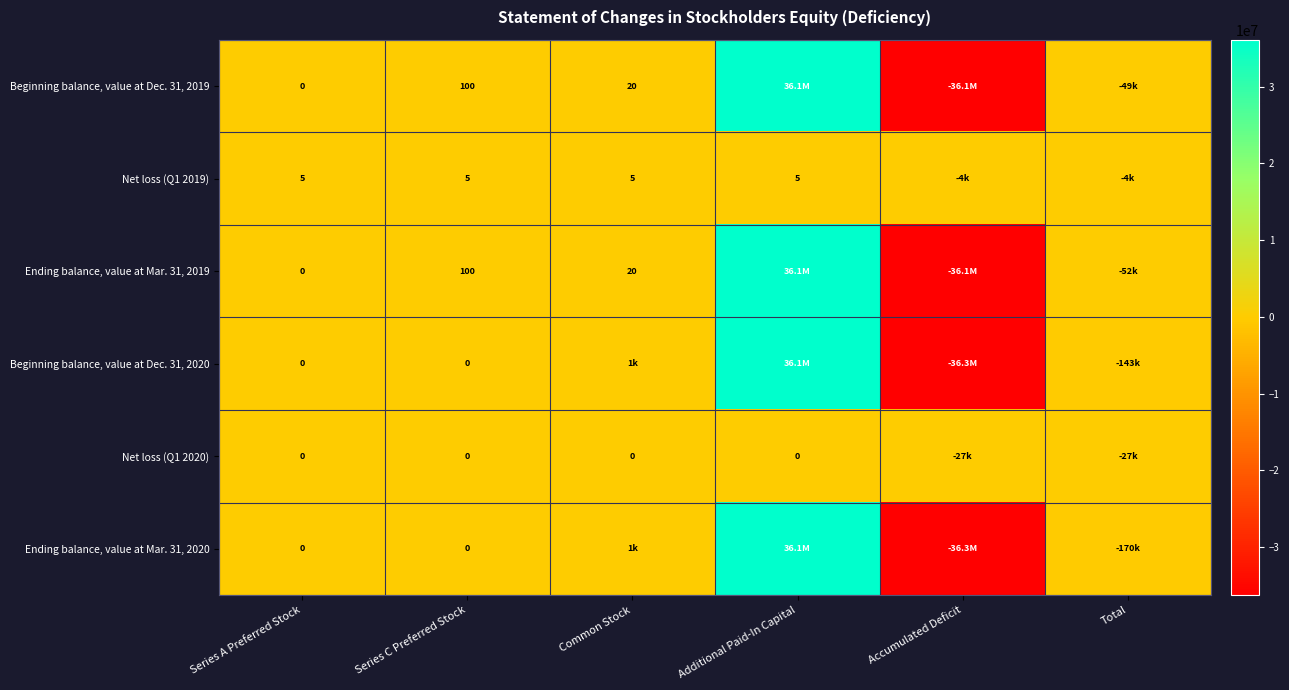

Is the value of Net loss (Q1 2019) at Common Stock greater than the value of Beginning balance, value at Dec. 31, 2019 at Series A Preferred Stock?

Yes